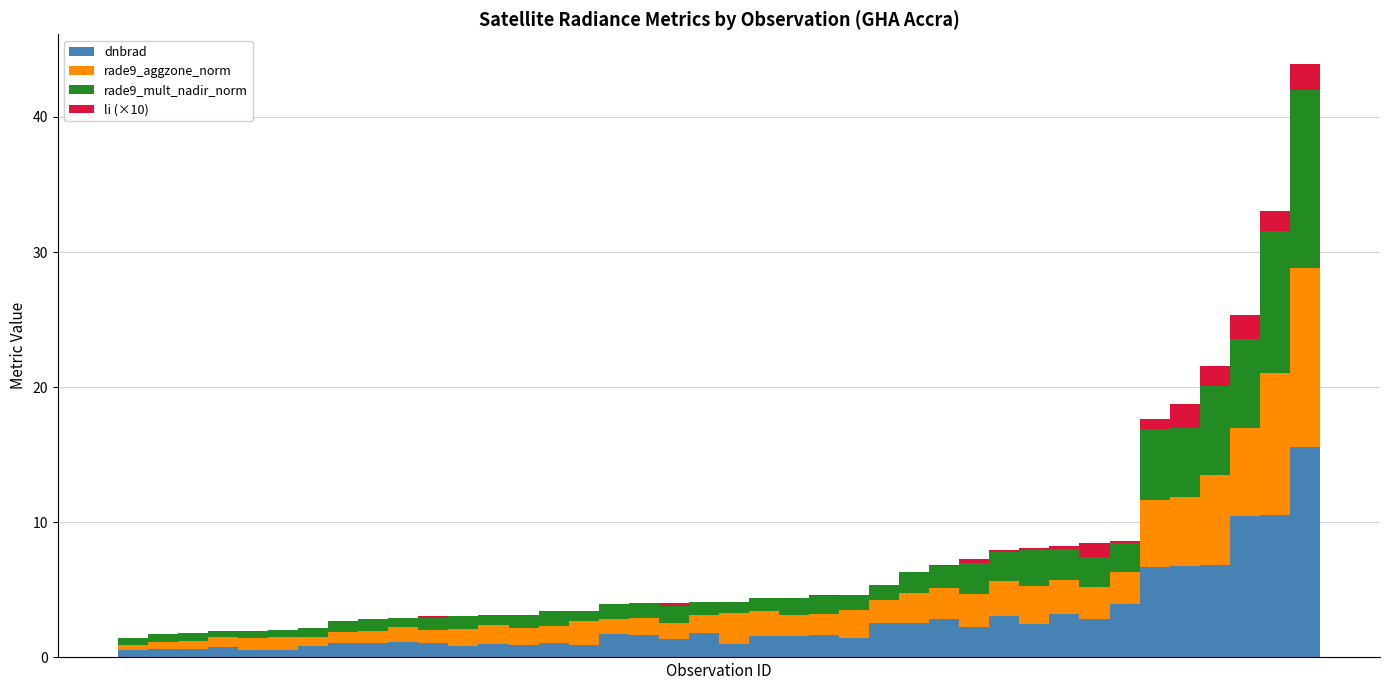

What are all the series names shown in the legend?

dnbrad, rade9_aggzone_norm, rade9_mult_nadir_norm, li (×10)